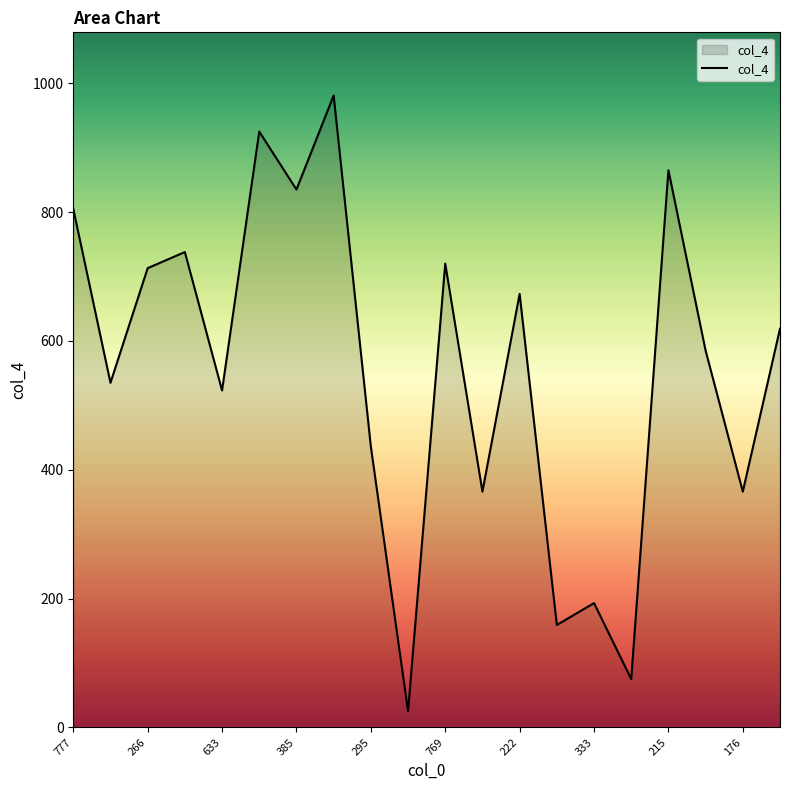

What is the difference between the maximum and minimum values?

956